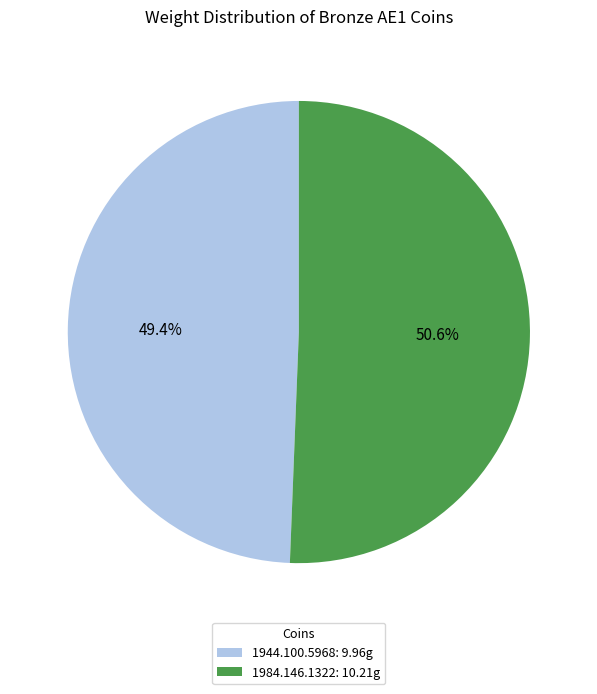

Is 1944.100.5968 the majority of the pie?

No